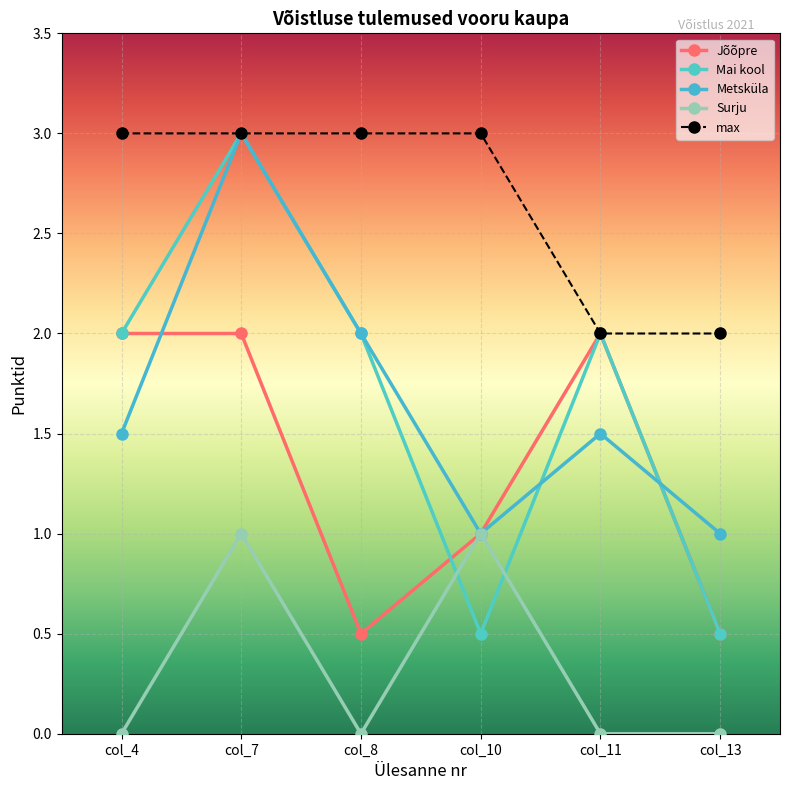

The Jõõpre series shows 2.0 at col_11. True or false?

True